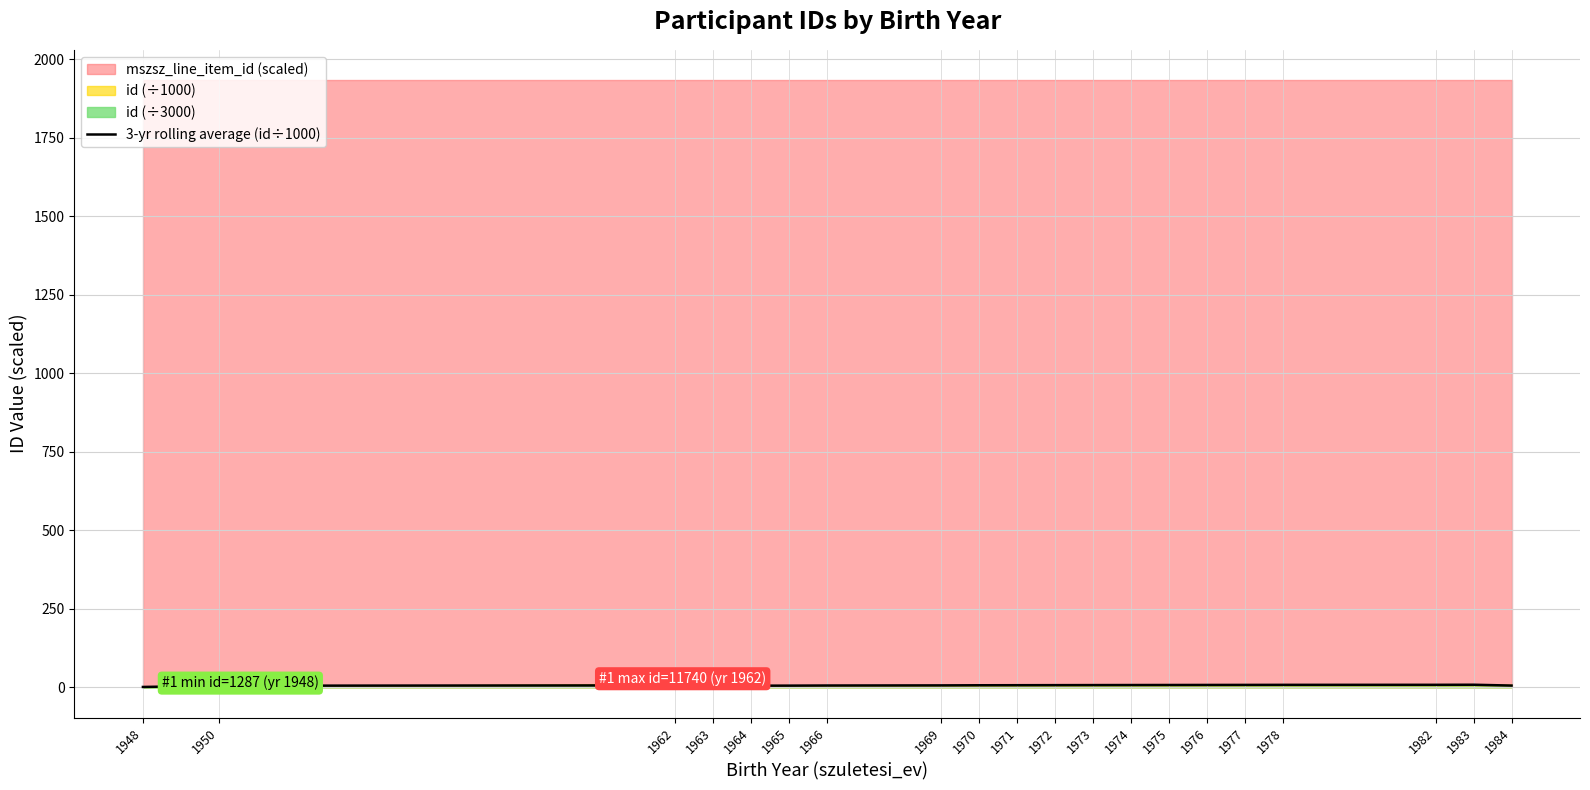

Approximately how many times larger is the value at 1973 compared to 1983?

0.9